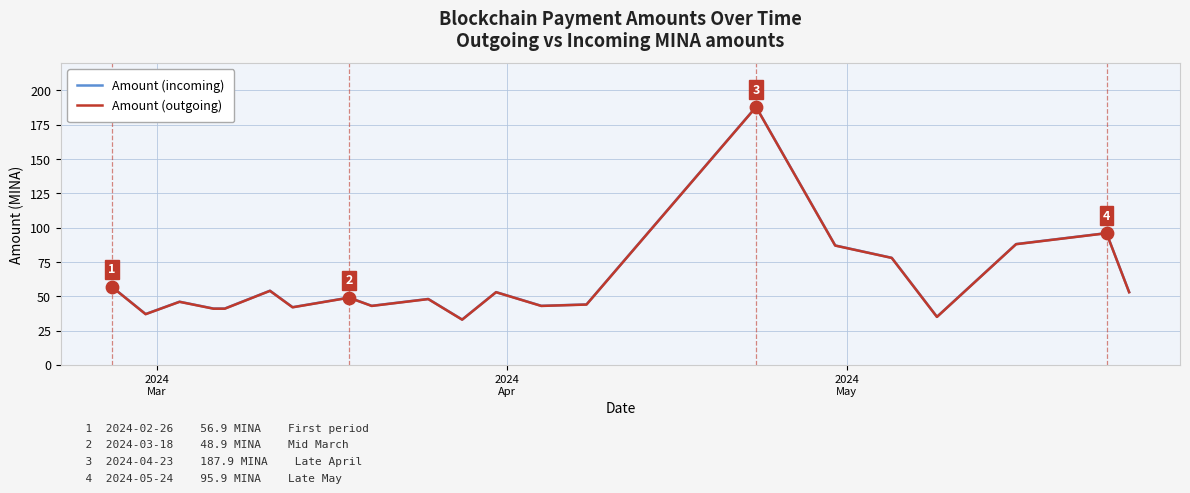

What is the minimum value shown in the chart?

32.9